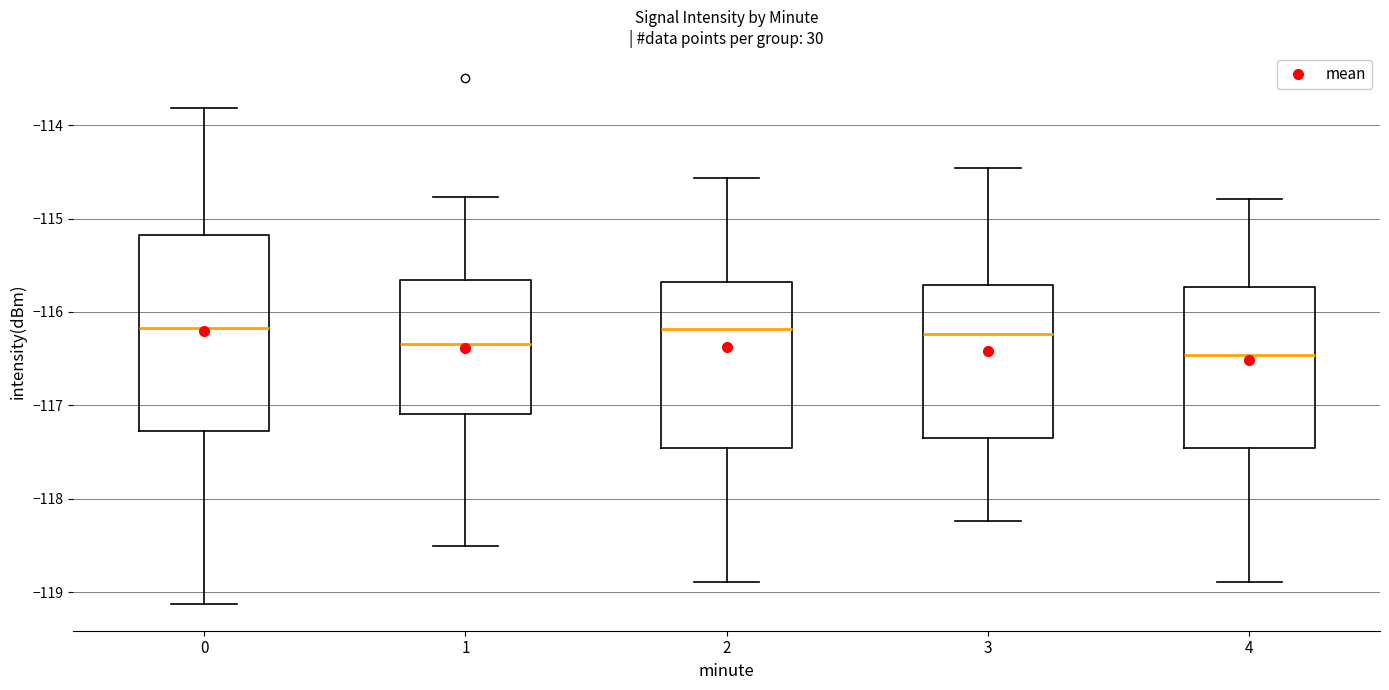

Where does the lower whisker of the box at x = 0 end on the y-axis? The values are not printed on the chart, so give them approximately, as read against the axis.

-119.1